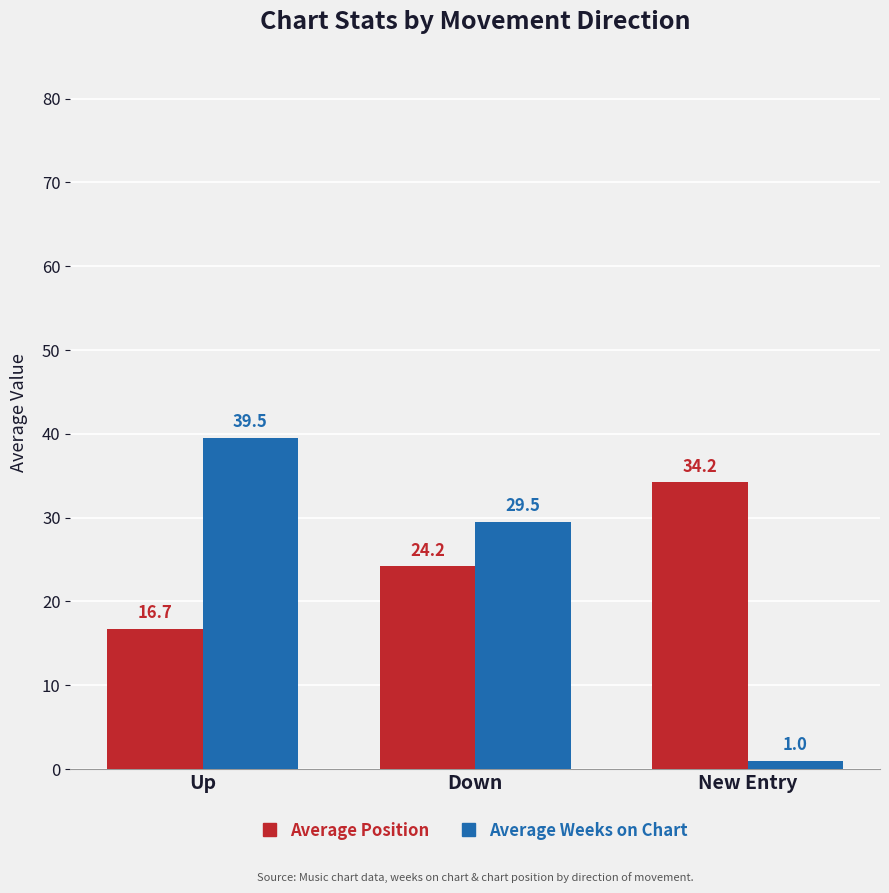

Reading right to left, list all the values displayed in this chart.

Average Position: 34.2	24.2	16.7
Average Weeks on Chart: 1.0	29.5	39.5